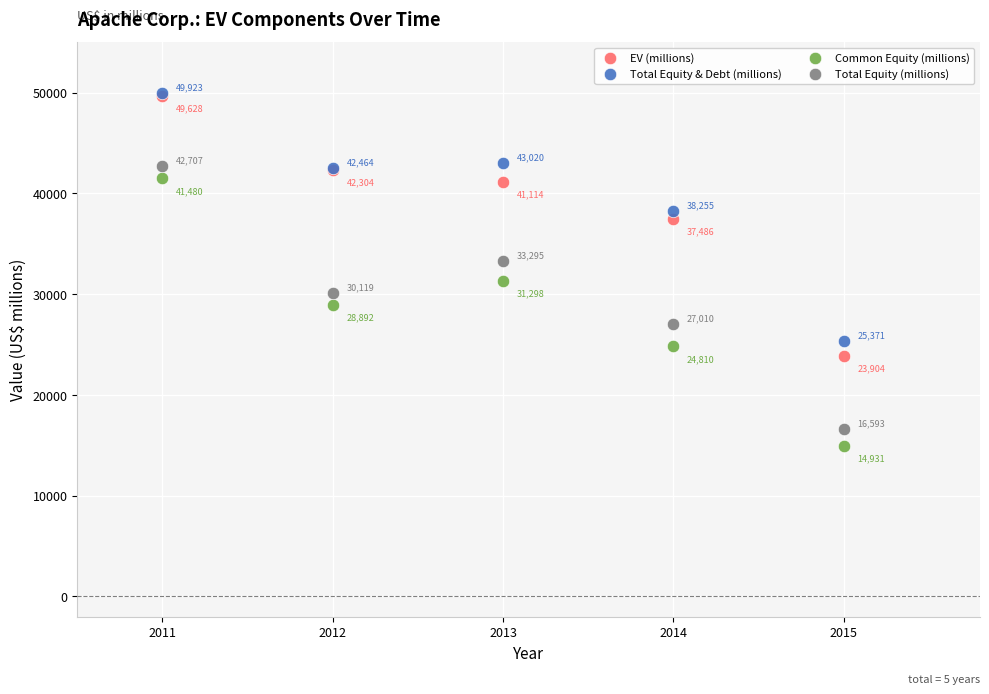

Which series contains the highest Y value?

Total Equity & Debt (millions)